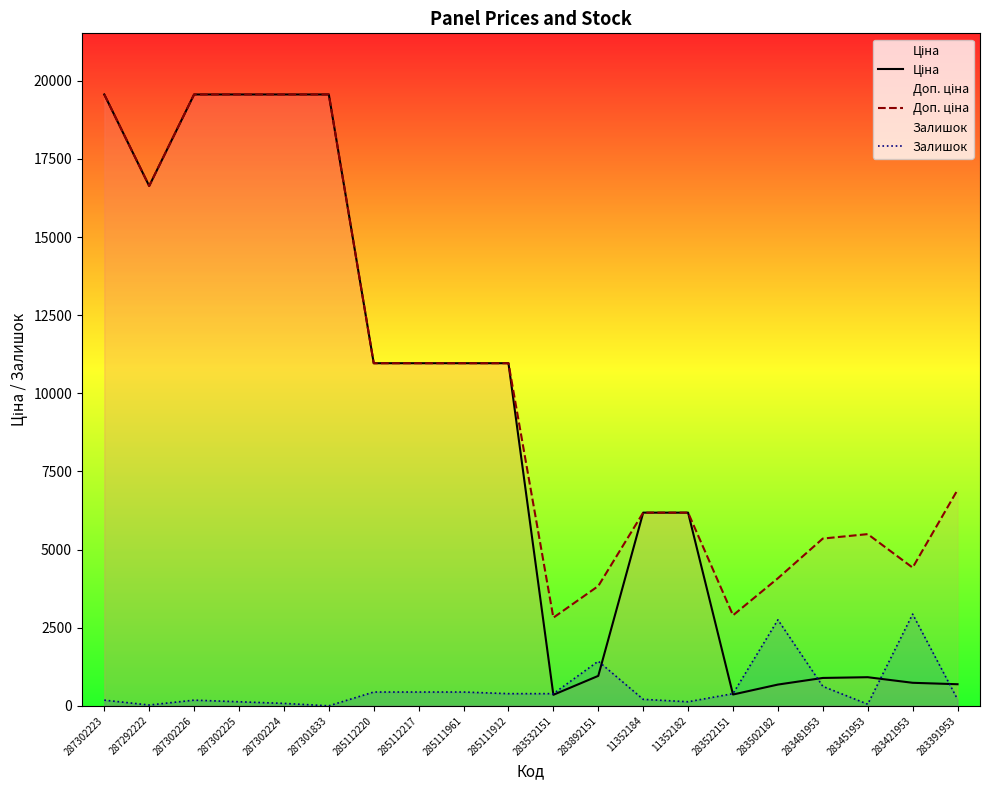

Where does the Ціна series first go above 10964?

287302223